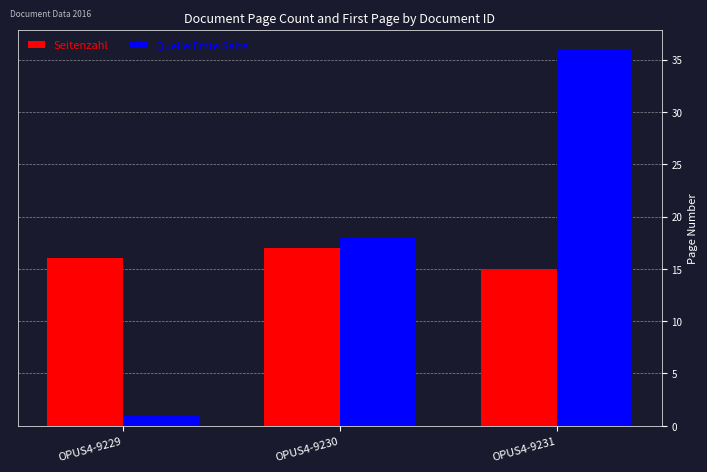

How many bars are there in total?

6